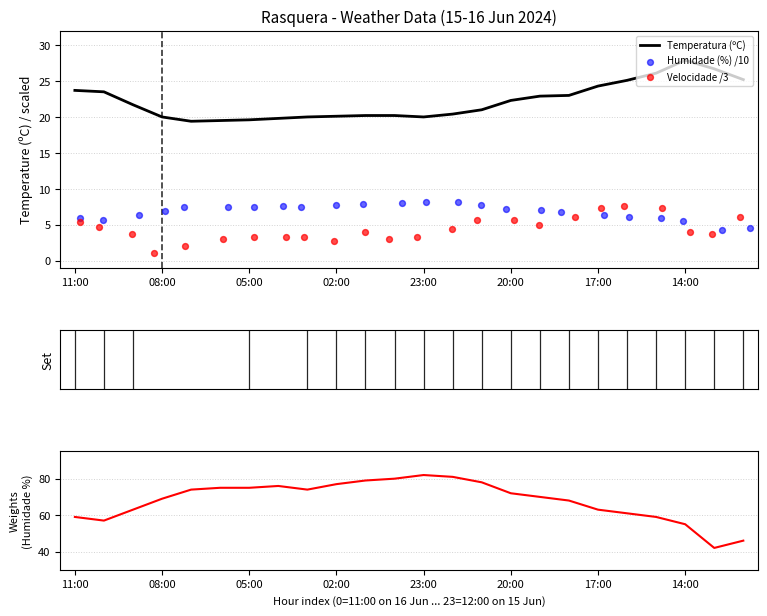

Which series has the largest Y range (max minus min)?

Humidade (%)